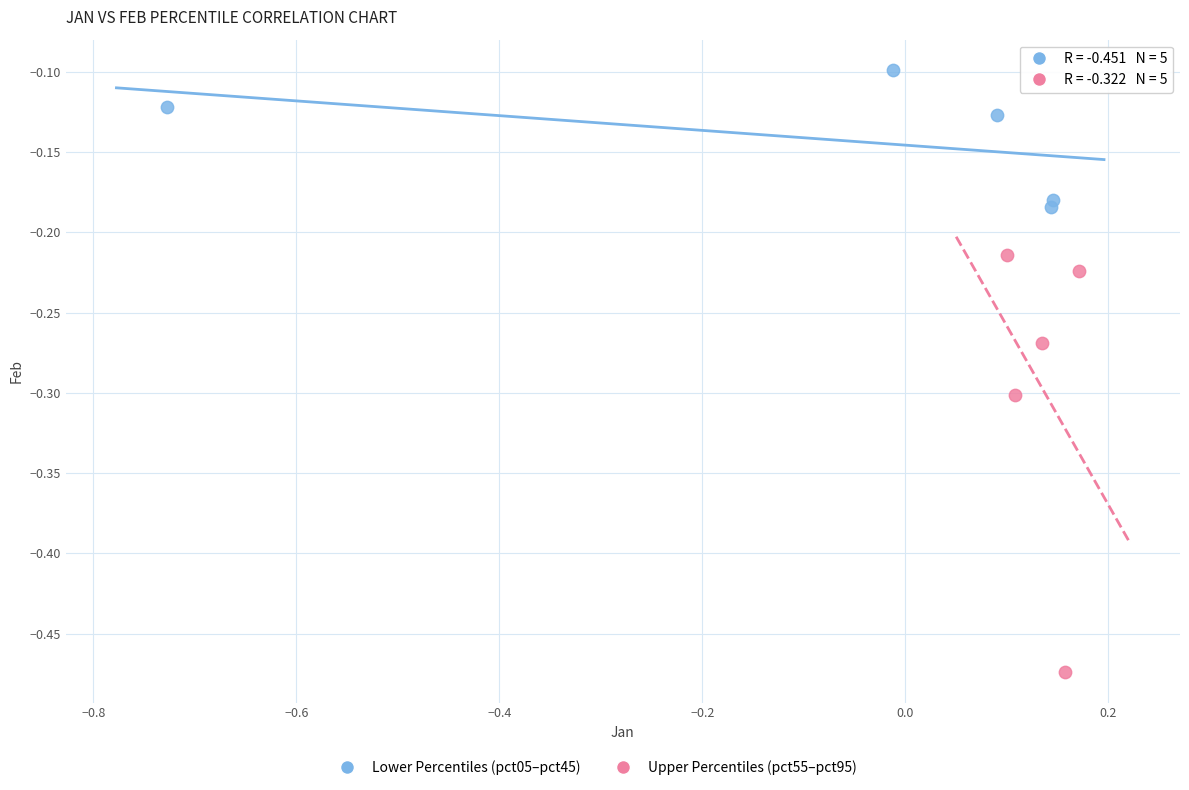

Which series reaches the maximum Y coordinate?

Lower Percentiles (pct05–pct45)